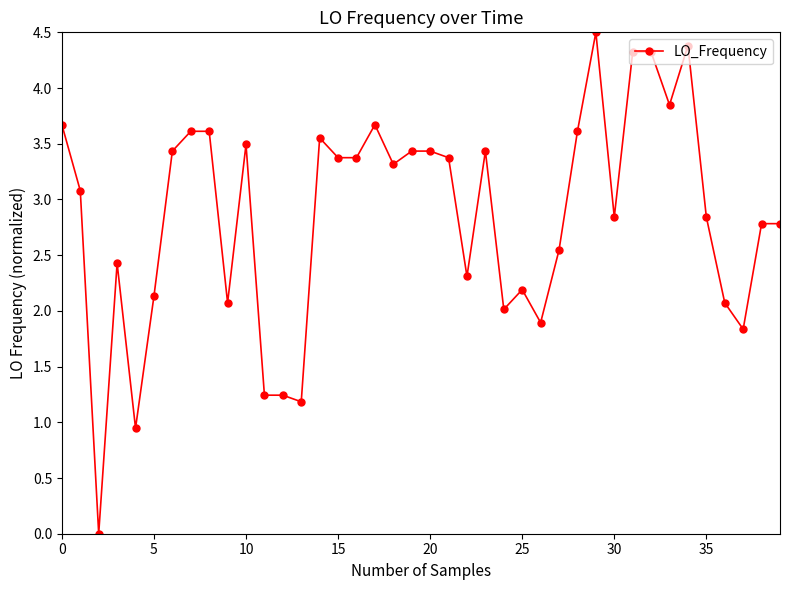

What is the maximum value shown in the chart?

4.5